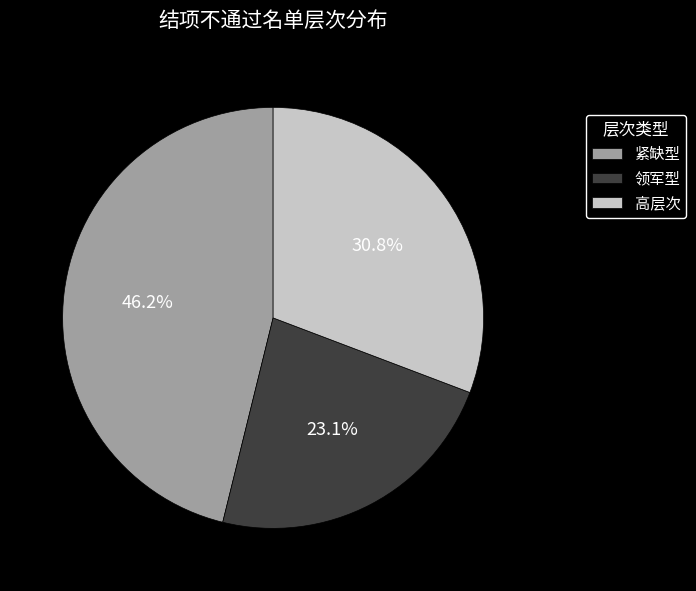

Which has a higher value, 高层次 or 领军型?

高层次